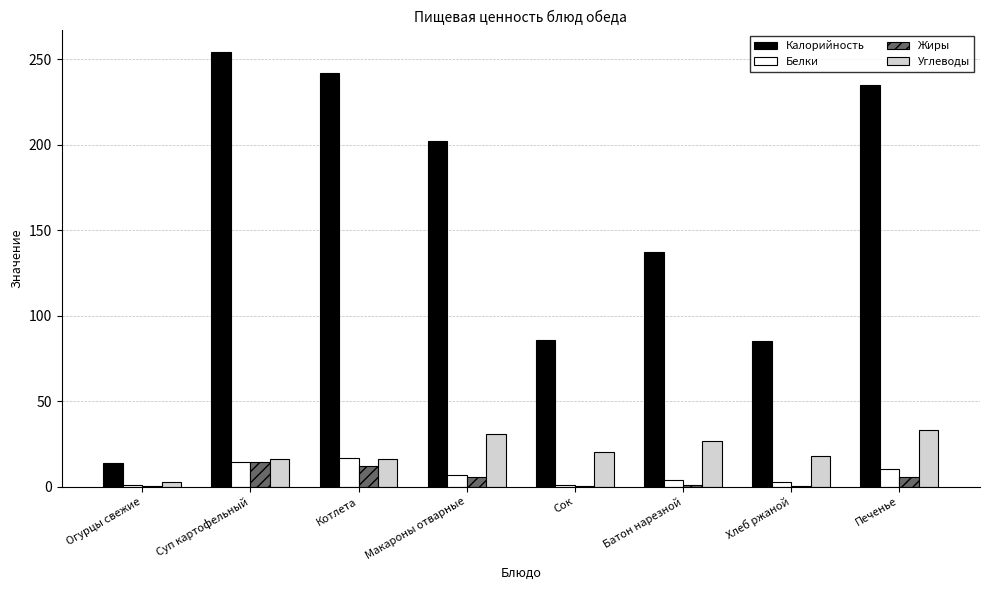

At which category is the sum across all series the highest?

Суп картофельный